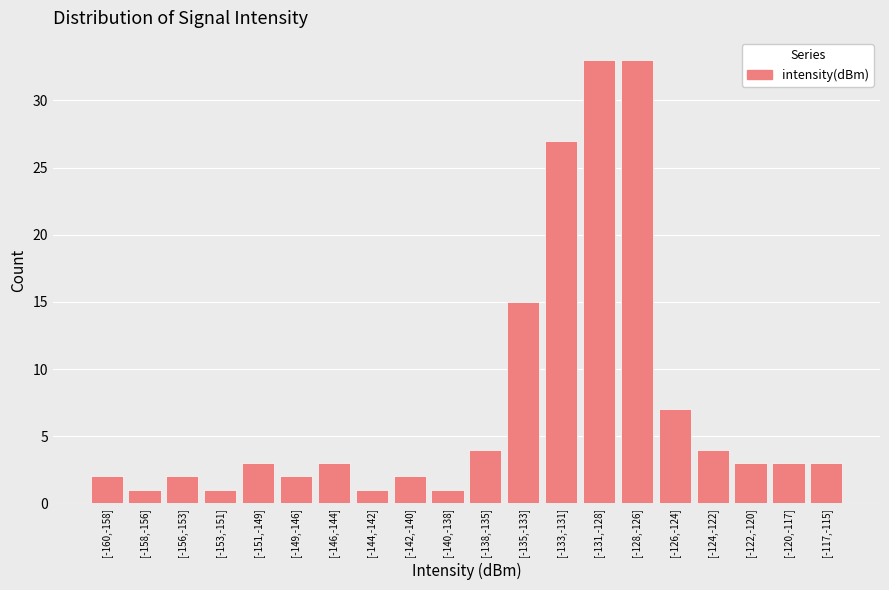

Reading left to right, what are all the values shown in this chart?

[-160,-158]=2	[-158,-156]=1	[-156,-153]=2	[-153,-151]=1	[-151,-149]=3	[-149,-146]=2	[-146,-144]=3	[-144,-142]=1	[-142,-140]=2	[-140,-138]=1	[-138,-135]=4	[-135,-133]=15	[-133,-131]=27	[-131,-128]=33	[-128,-126]=33	[-126,-124]=7	[-124,-122]=4	[-122,-120]=3	[-120,-117]=3	[-117,-115]=3